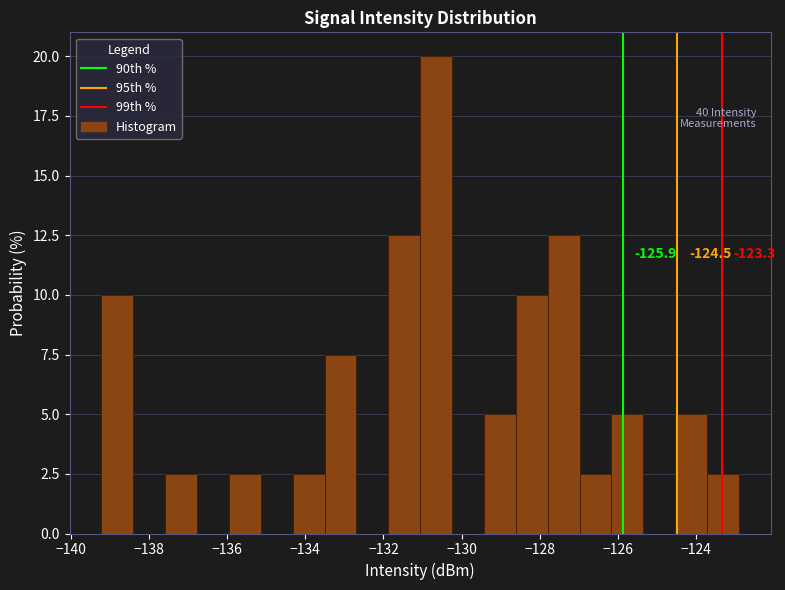

Over which range of the x-axis is the bar tallest?

-131.0 to -130.2